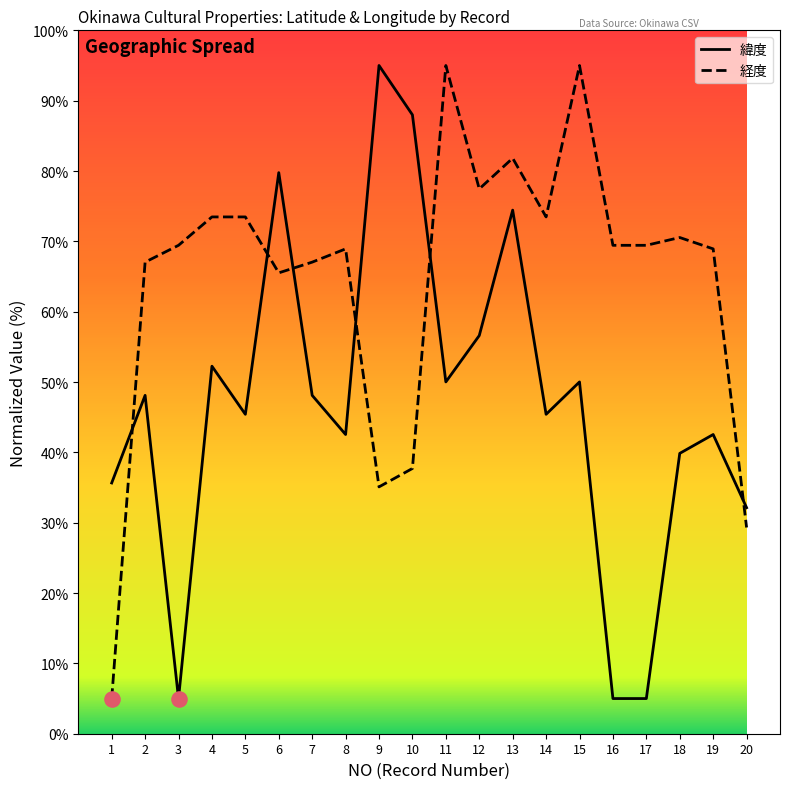

What is the spread (max minus min) of values at 11?

45.0